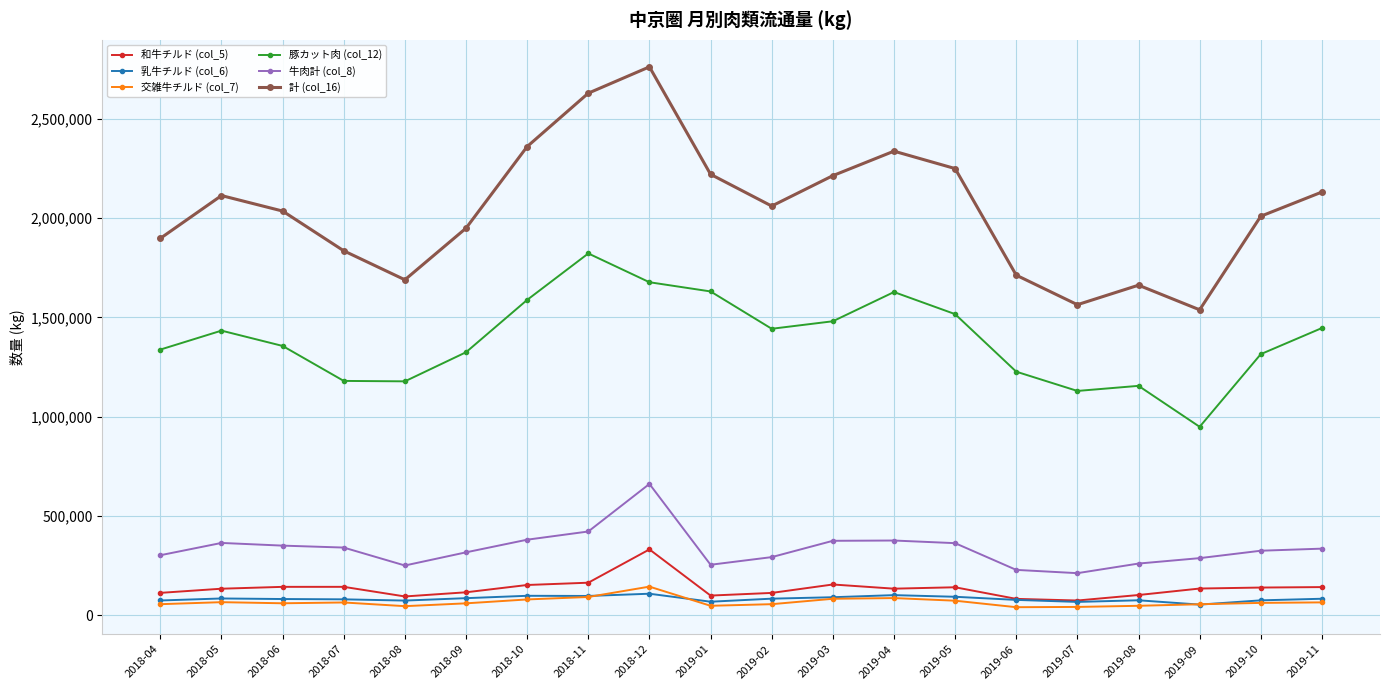

At which label does 乳牛チルド (col_6) first exceed 84020?

2018-05